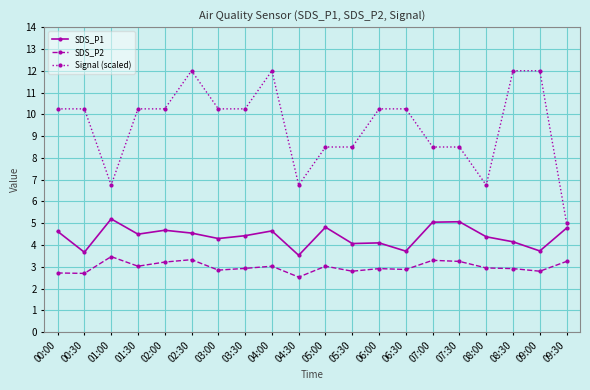

At which category does the chart reach its minimum across all series?

04:30